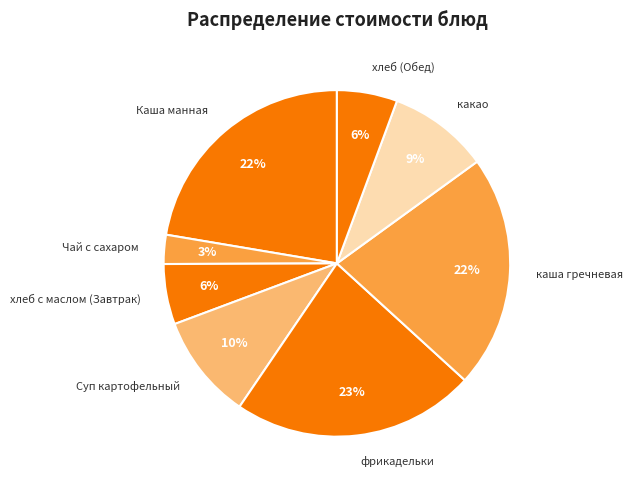

Do каша гречневая and какао together represent more than half of the pie?

No